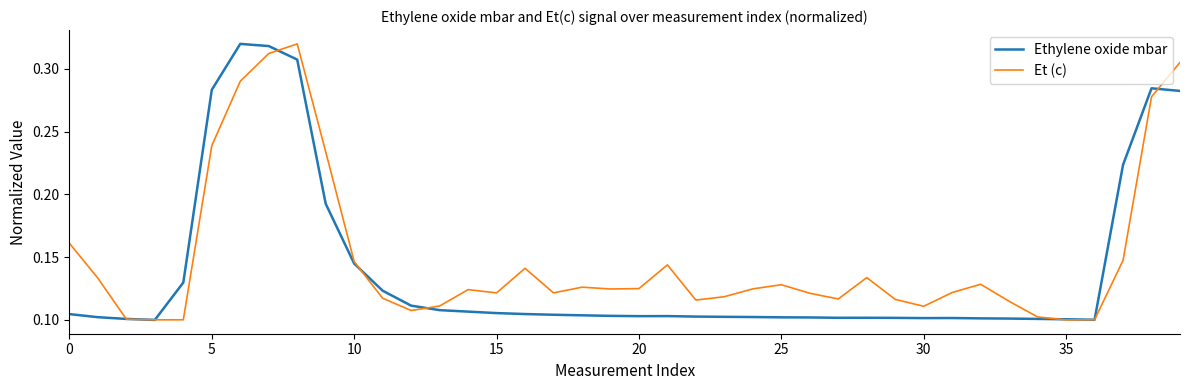

Which series has the largest total across all categories?

Et (c)